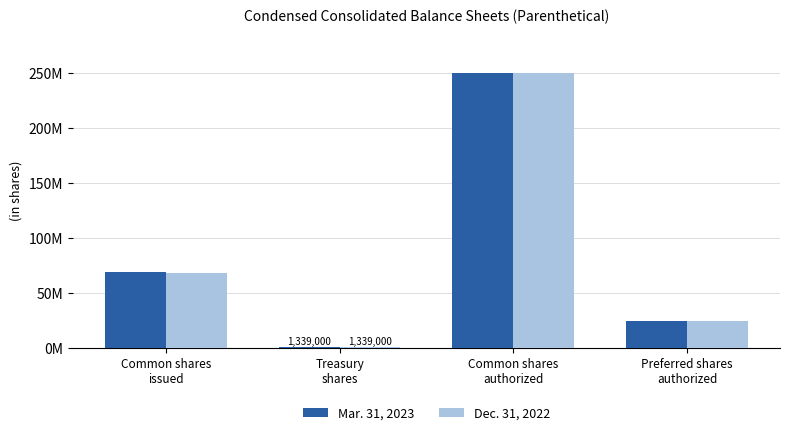

What is the difference between the Dec. 31, 2022 values at Common shares
issued and Treasury
shares?

67512000